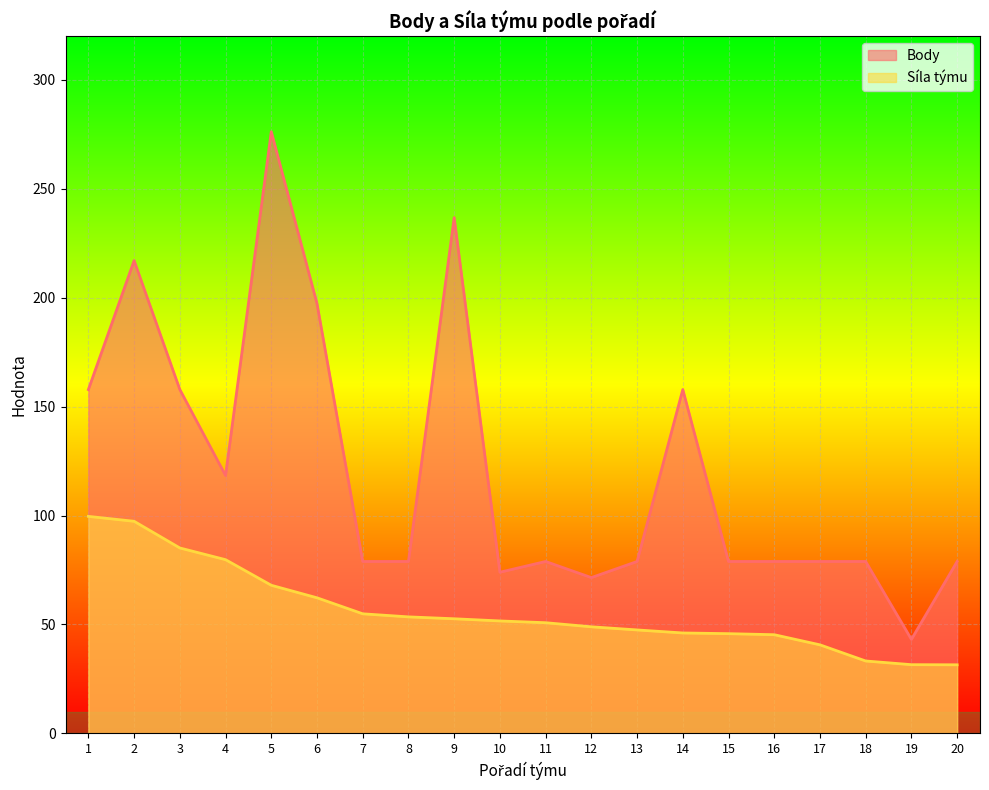

Rank the series at 12 from lowest to highest value.

Síla týmu, Body